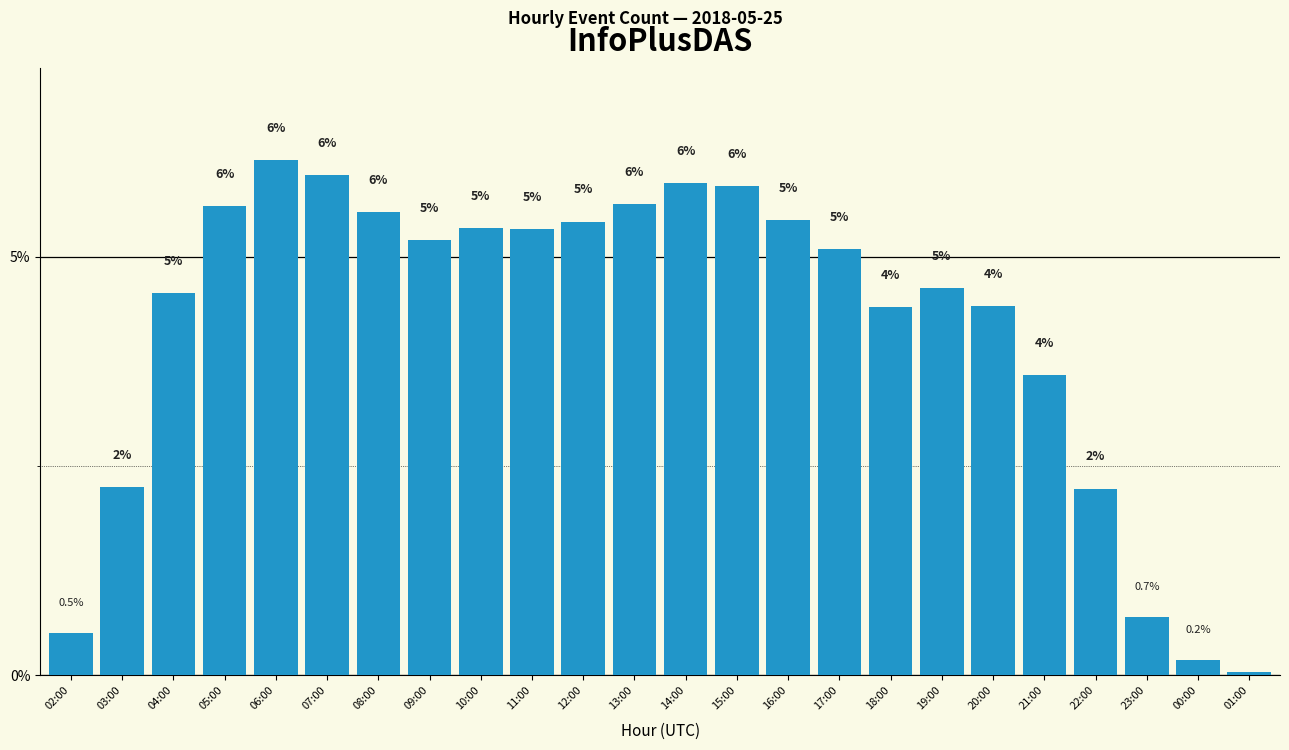

Is it true that the value at 20:00 is 7.2?

False